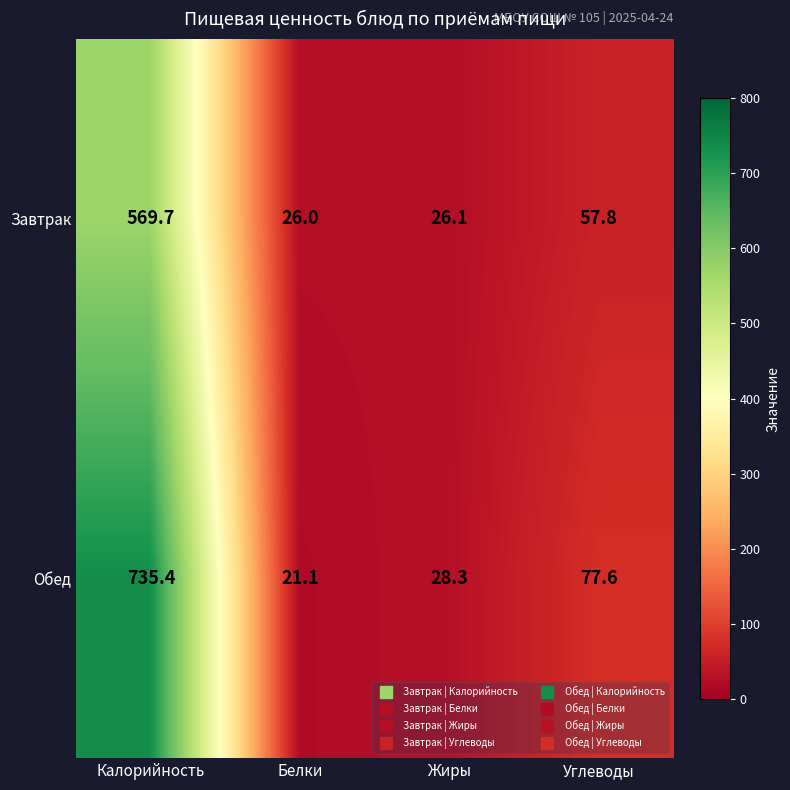

What is the total value across all series at Углеводы?

135.4